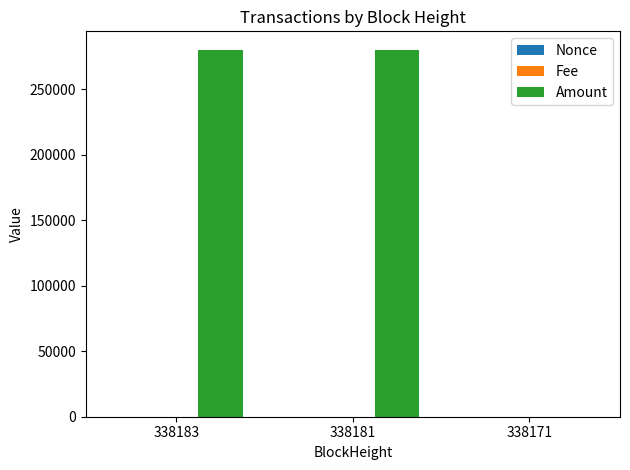

Does the chart contain stacked bars?

No